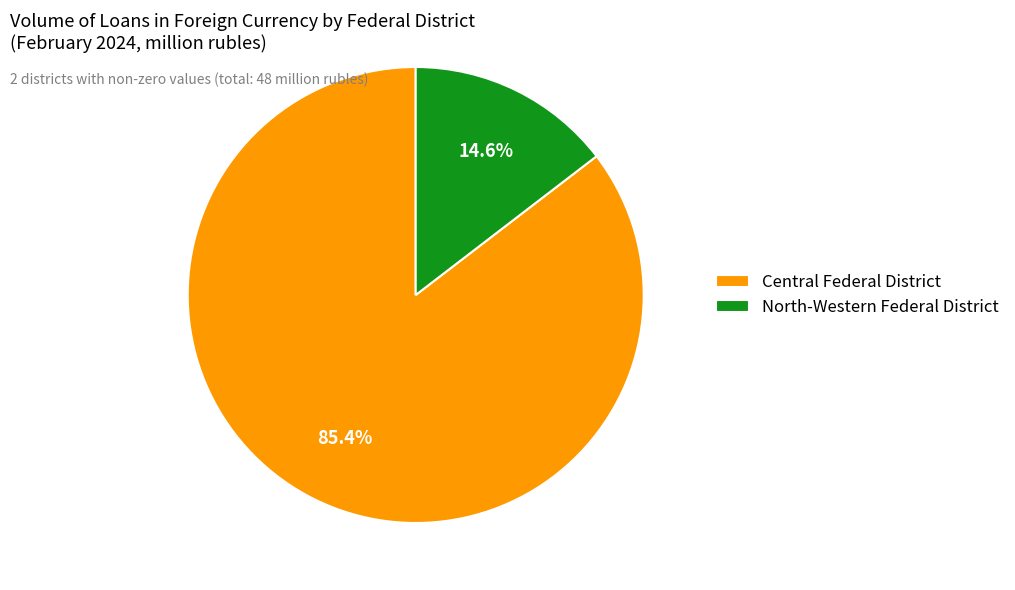

Which slice is the smallest?

North-Western Federal District